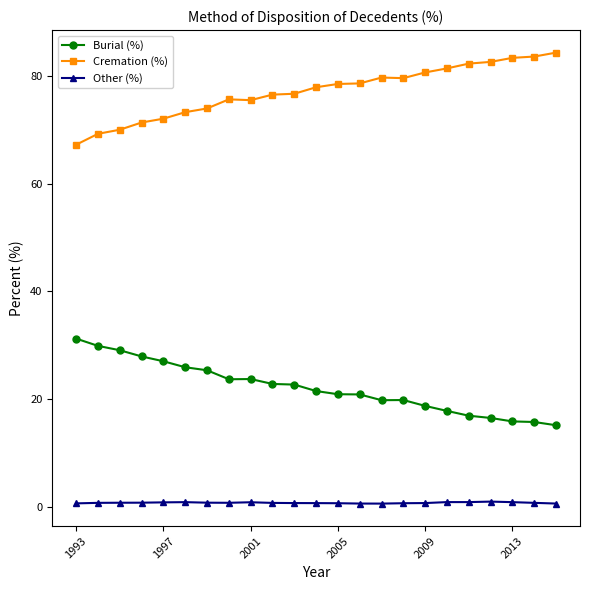

Which series has the largest total across all categories?

Cremation (%)